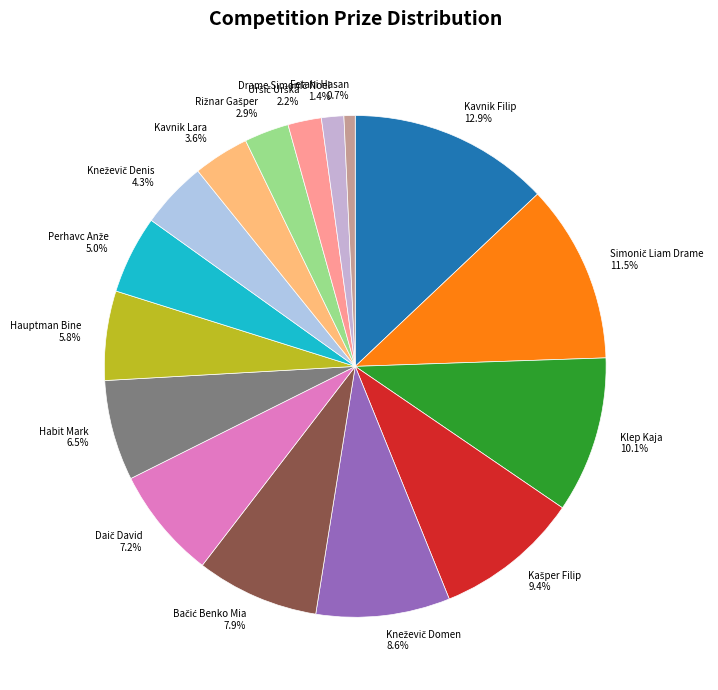

Does Habit Mark 6.5% account for over 50% of the chart?

No